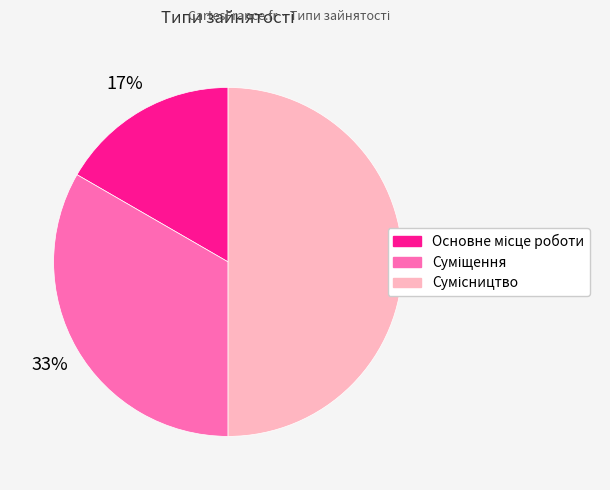

To the nearest percent, what is the average slice percentage?

33%